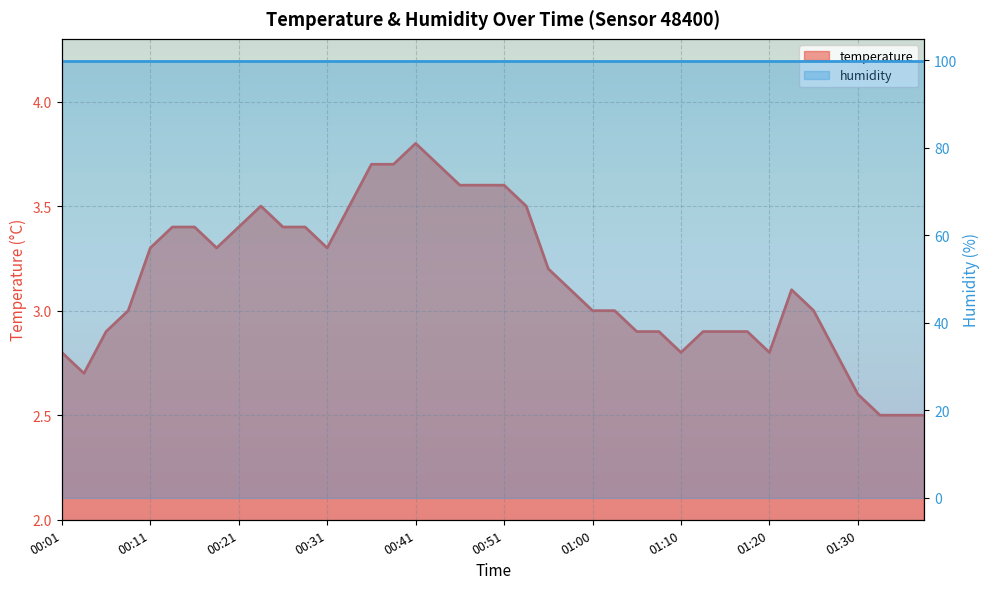

What is the average value?

3.1